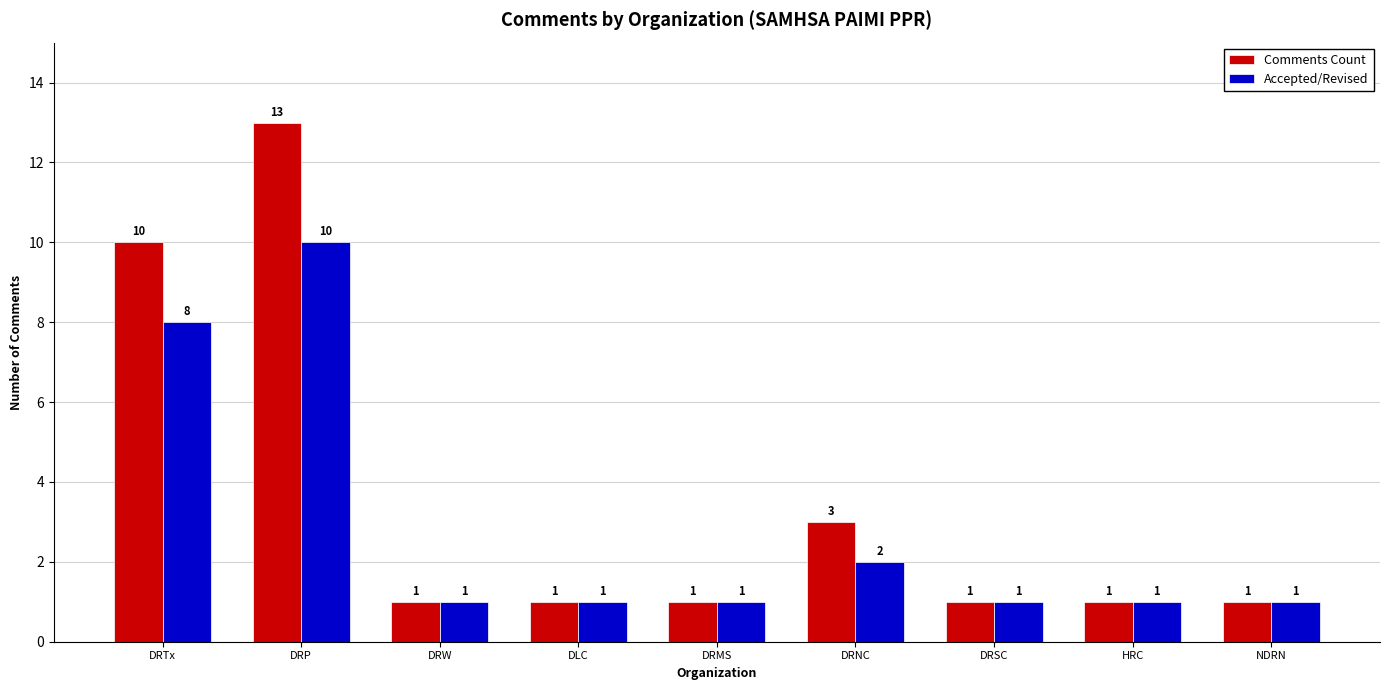

What is the approximate value of Accepted/Revised at NDRN?

1